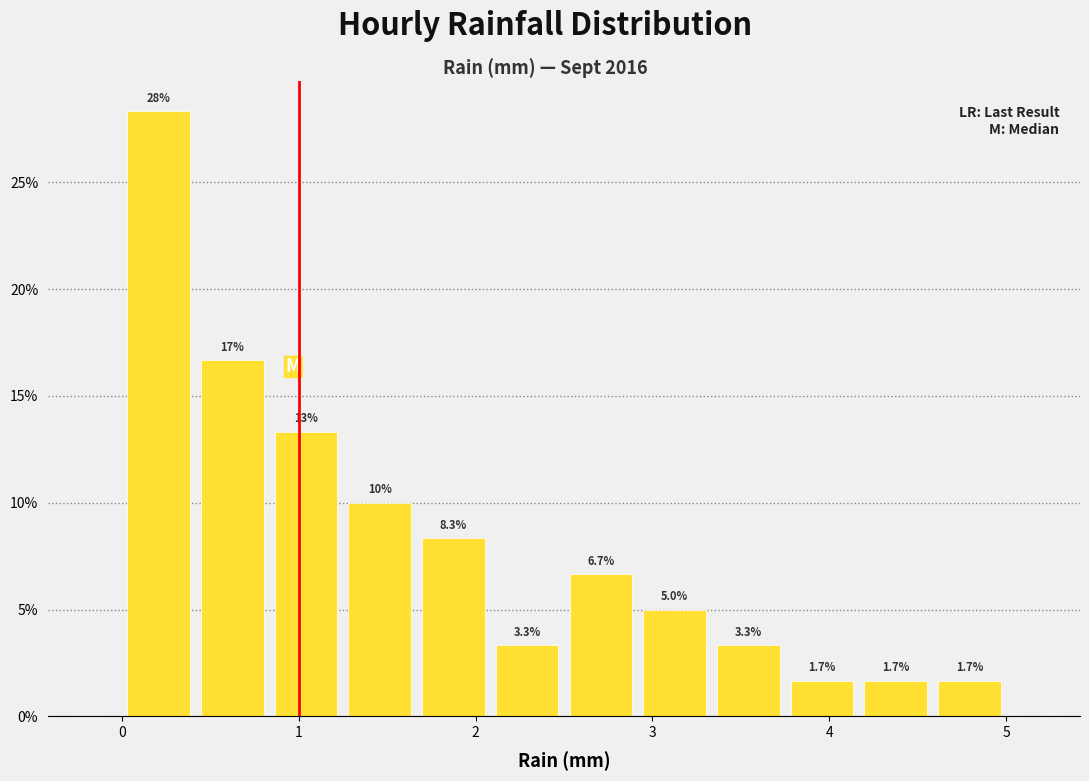

Over which range of the x-axis is the bar tallest?

0.0 to 0.4